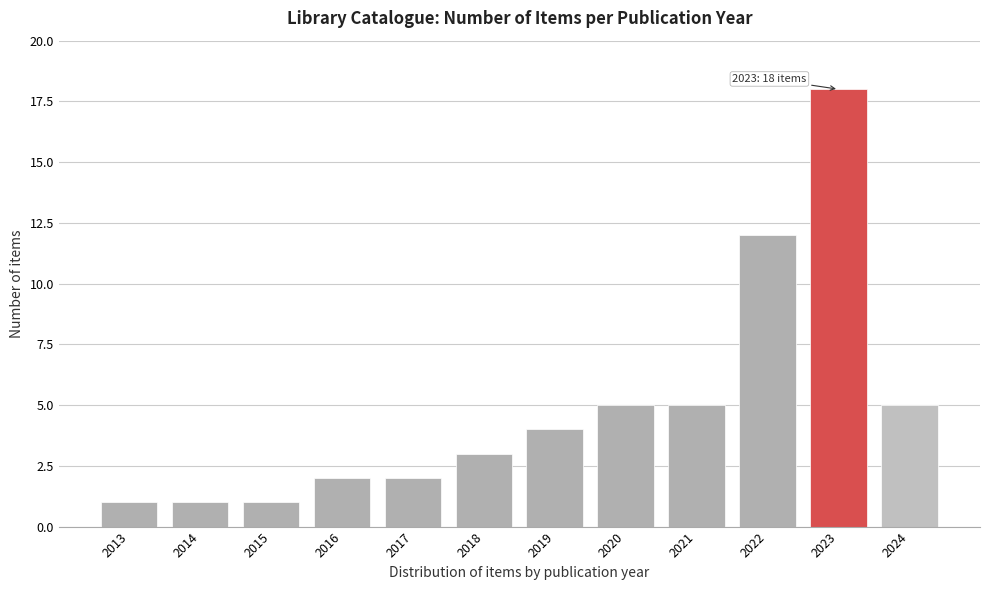

Reading right to left, extract all data points from this chart.

5	18	12	5	5	4	3	2	2	1	1	1